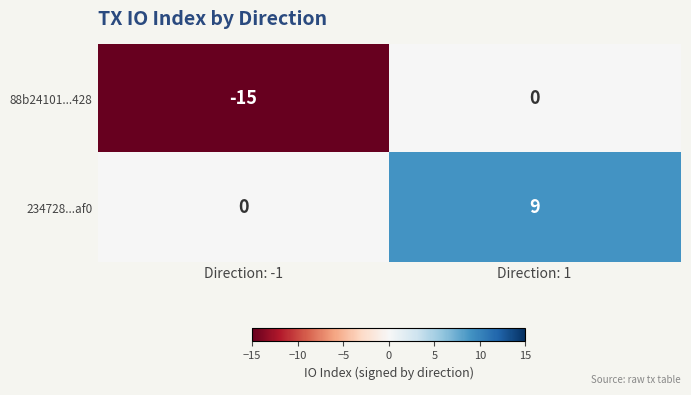

Count the number of data series in this chart.

2